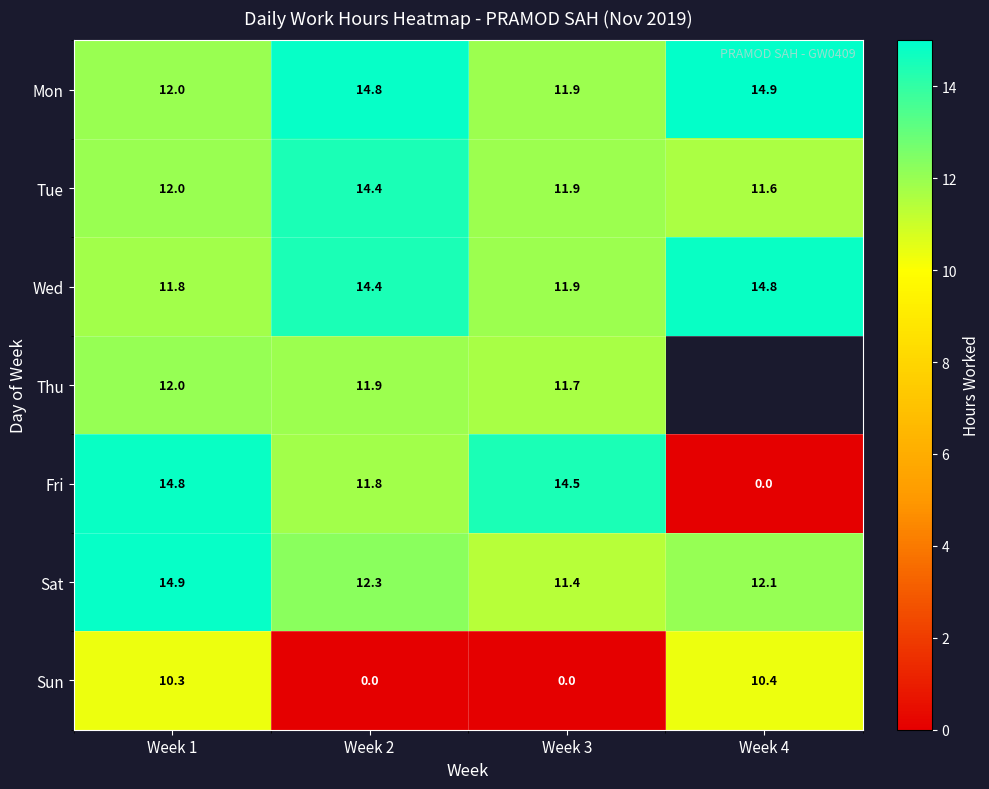

How many categories are shown in the chart?

4